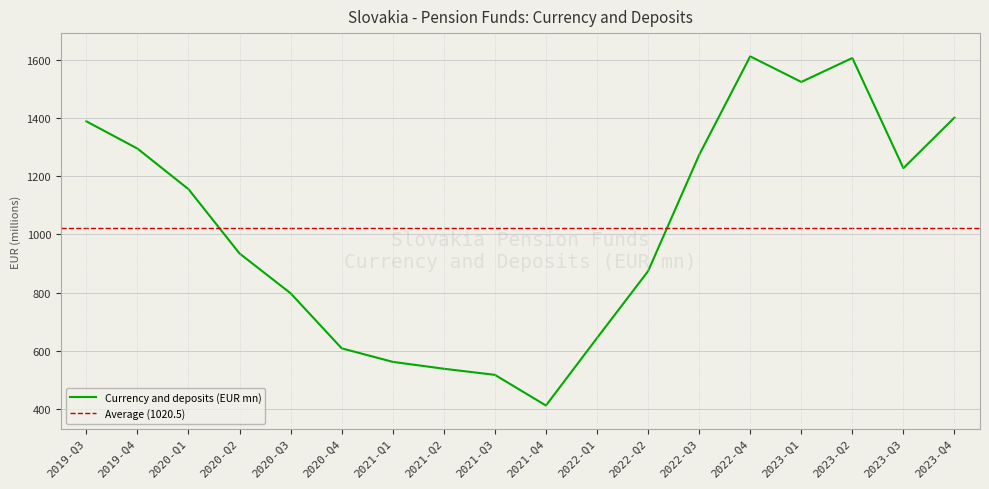

Rank the categories by value from highest to lowest.

2022-Q4, 2023-Q2, 2023-Q1, 2023-Q4, 2019-Q3, 2019-Q4, 2022-Q3, 2023-Q3, 2020-Q1, 2020-Q2, 2022-Q2, 2020-Q3, 2022-Q1, 2020-Q4, 2021-Q1, 2021-Q2, 2021-Q3, 2021-Q4